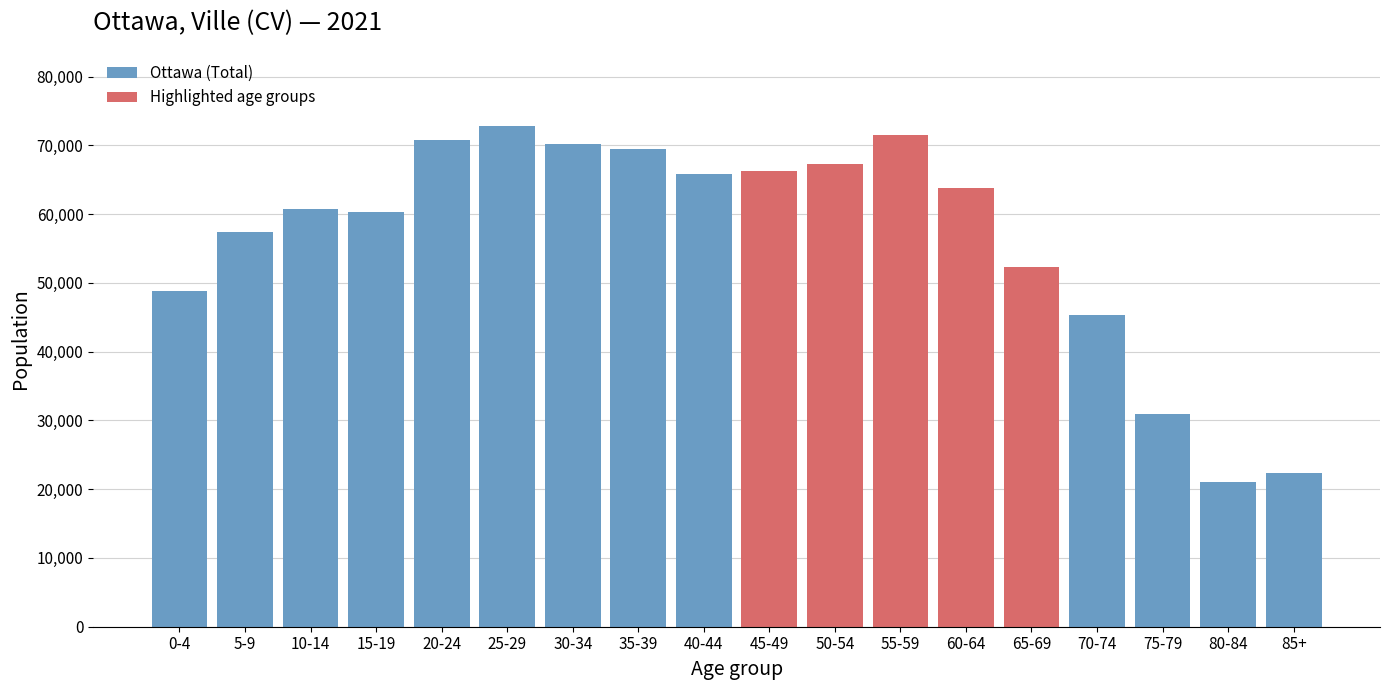

Read the value at 65-69, to the nearest 50.

52350